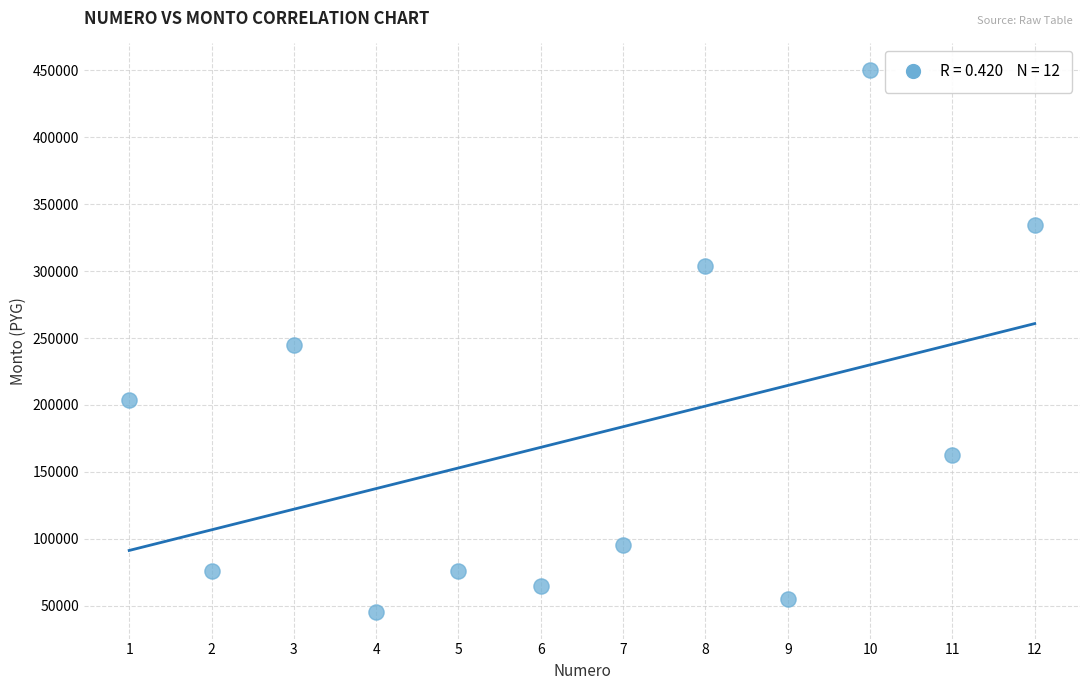

What is the average Y value?

176042